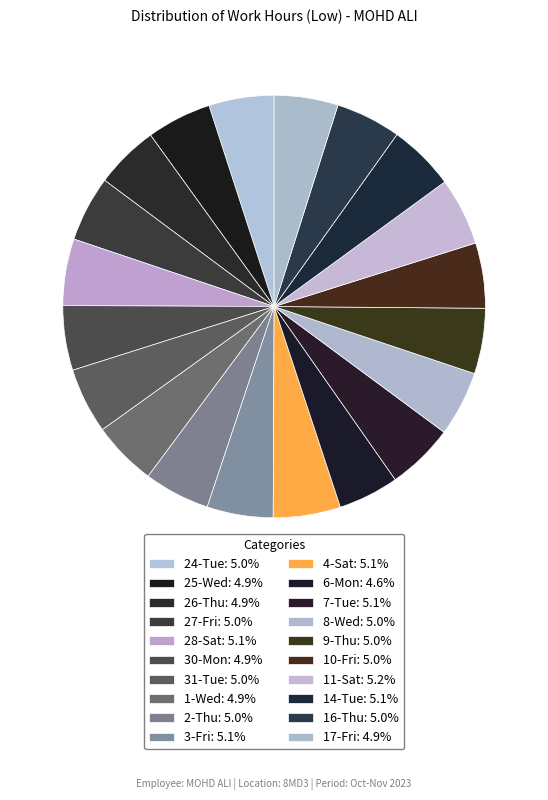

How many segments does this pie chart have?

20